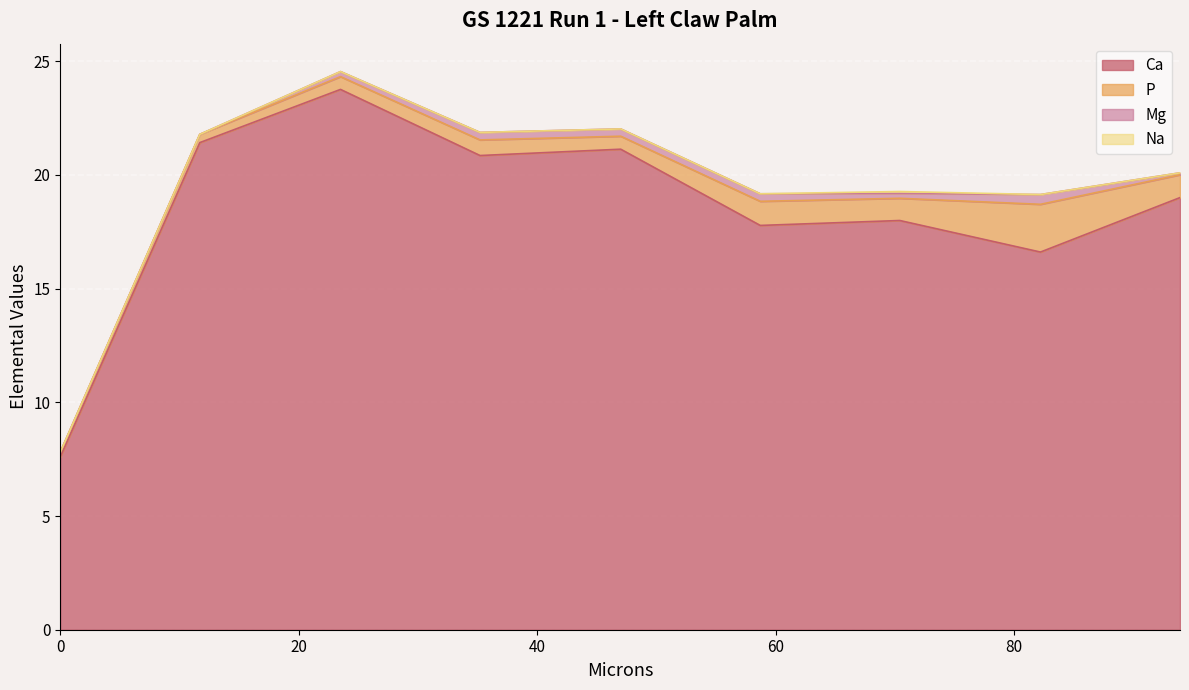

What position from the right is 23.5?

7